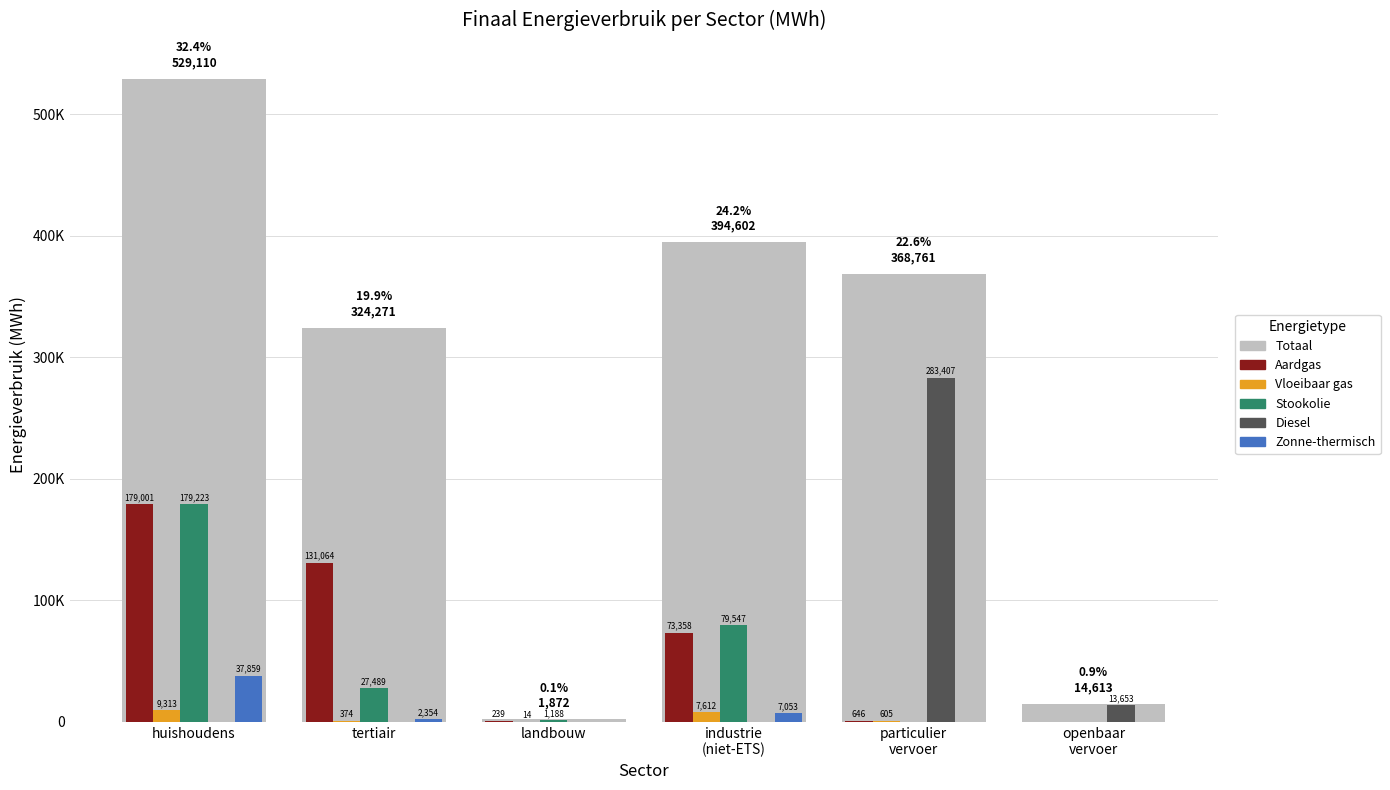

How many bars are there in each group?

6